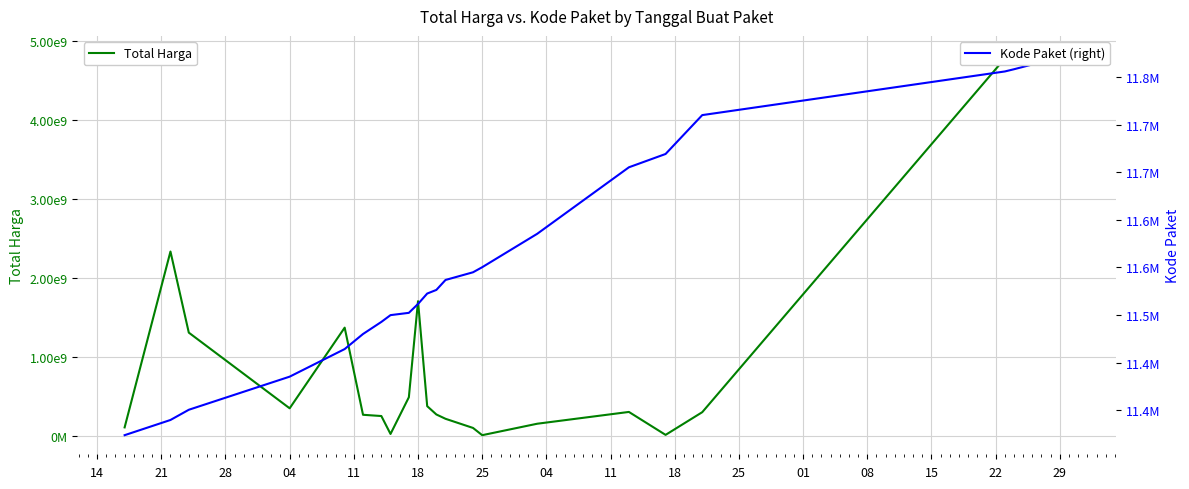

Reading right to left, extract all data points from this chart.

Total Harga: 4801009915	4818884119	4773922308	300559140	13509900	303600000	154440000	9633000	101175000	216829900	271565500	376688300	1704000000	489248000	25000000	251765040	267590000	1369711000	349542400	1306500000	2332200000	108120000
Kode Paket (right): 11773283	11758217	11755887	11710051	11669206	11655220	11585360	11550267	11544950	11536874	11526404	11522594	11511673	11502331	11499928	11492794	11480102	11464279	11435298	11400516	11389788	11373821